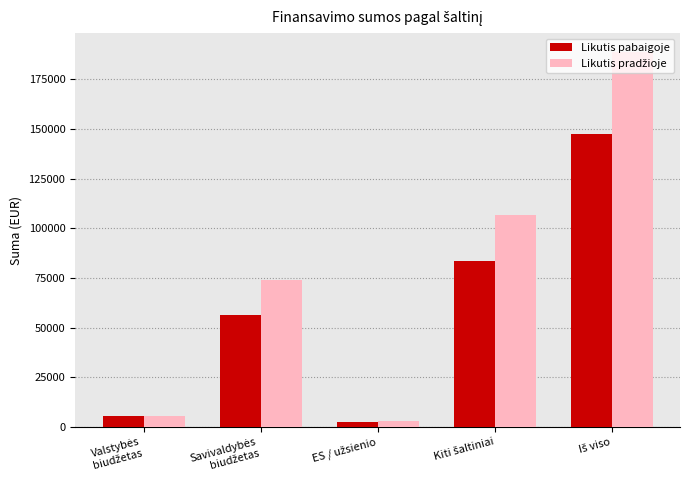

What is the highest value of the Likutis pabaigoje series?

147604.9